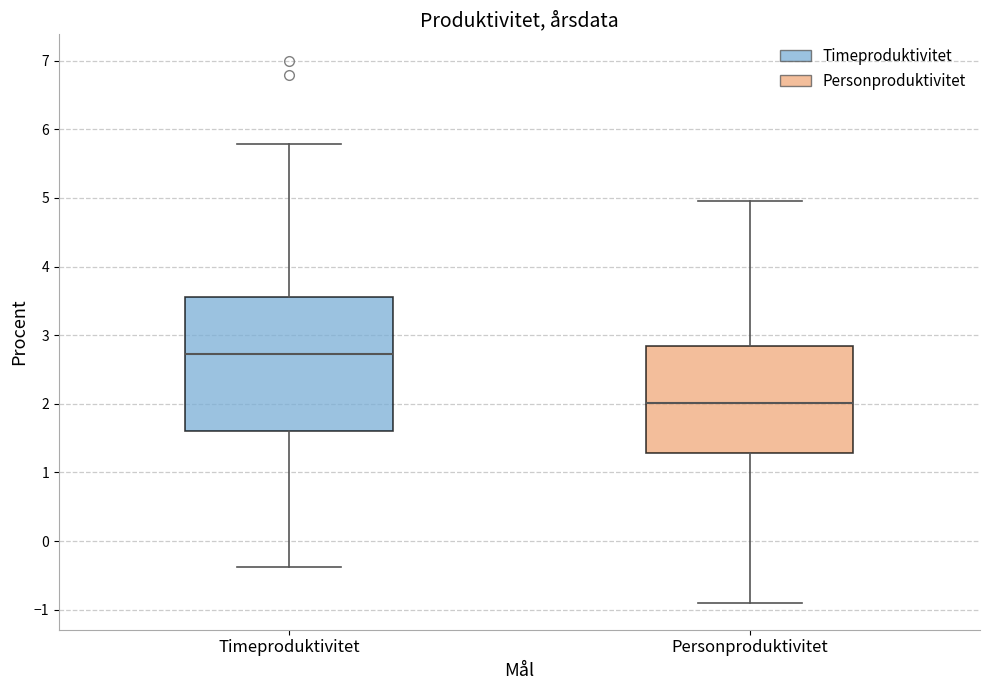

Which box's median line is the highest?

Timeproduktivitet